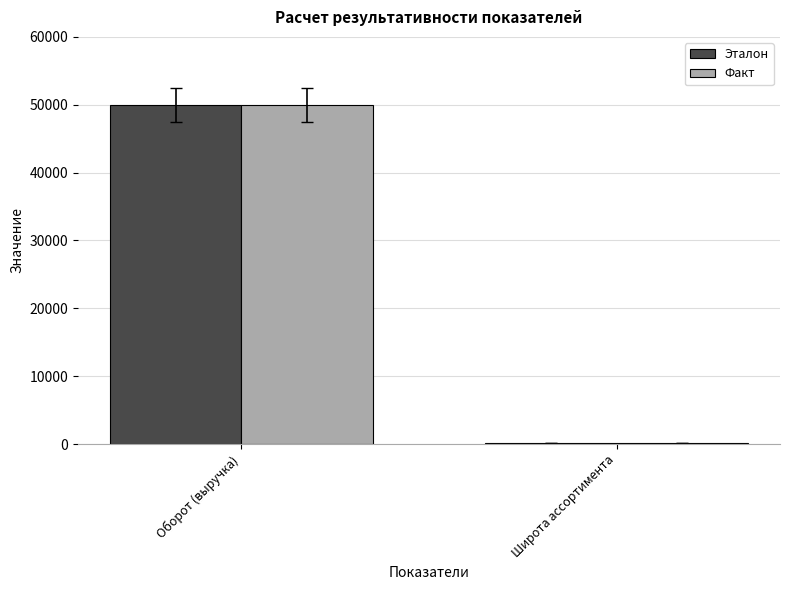

How many distinct data groups are displayed?

2